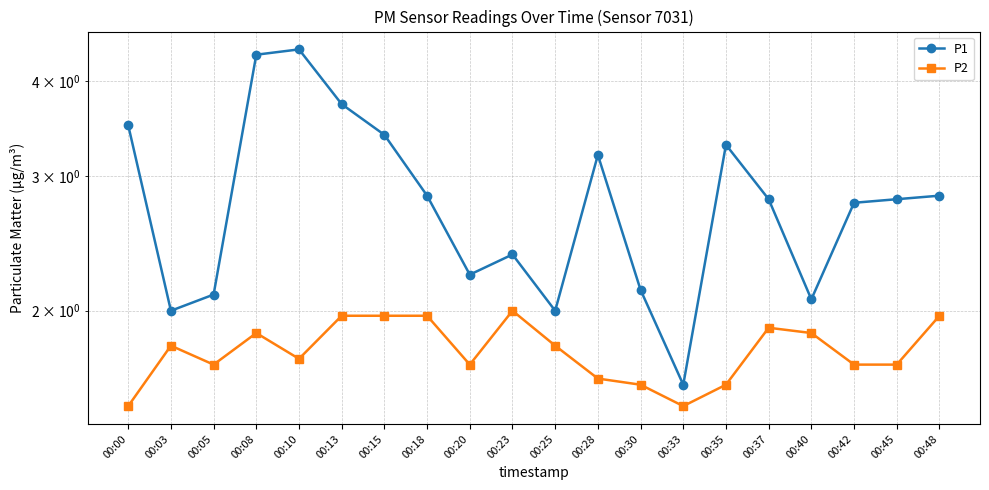

True or false: P2 and P1 cross at least once.

False